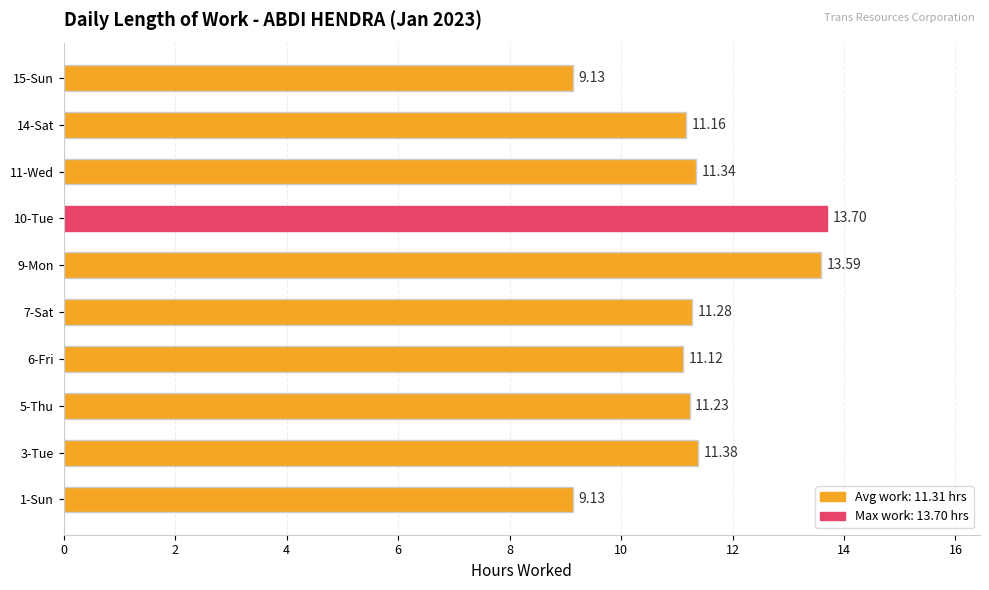

What is the change in value from 14-Sat to 15-Sun?

-2.0